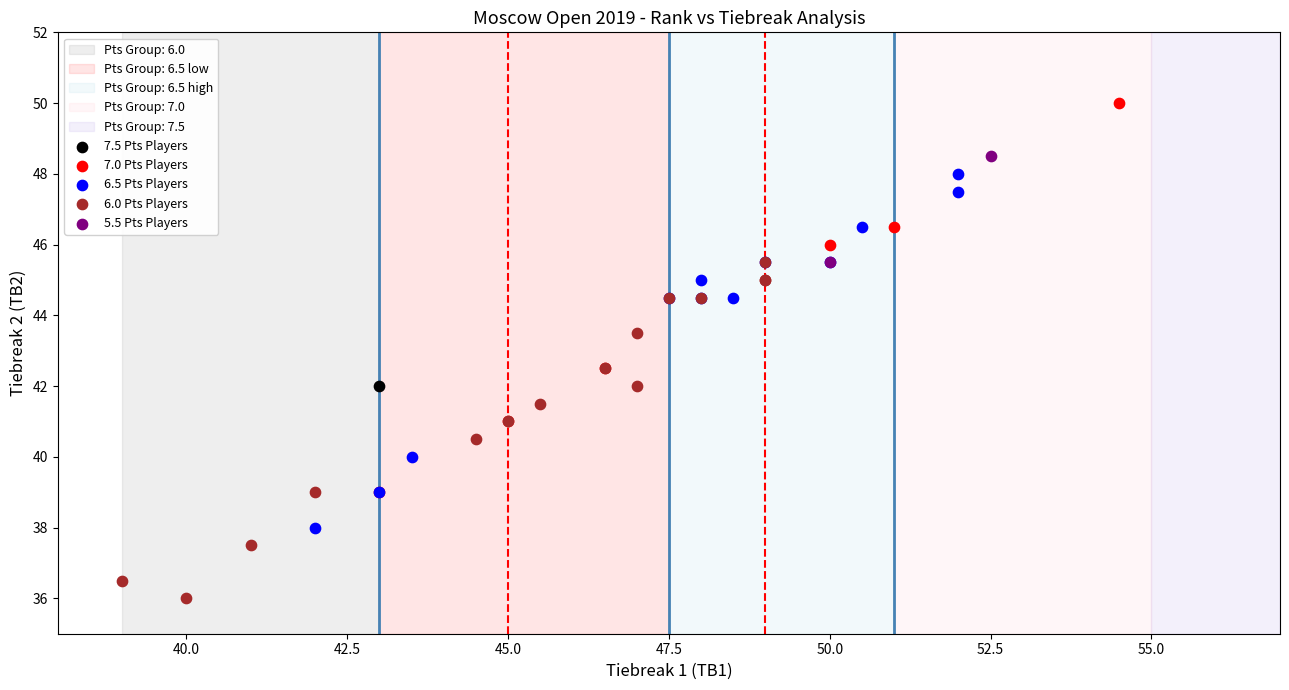

Which series reaches the maximum Y coordinate?

7.0 Pts Players